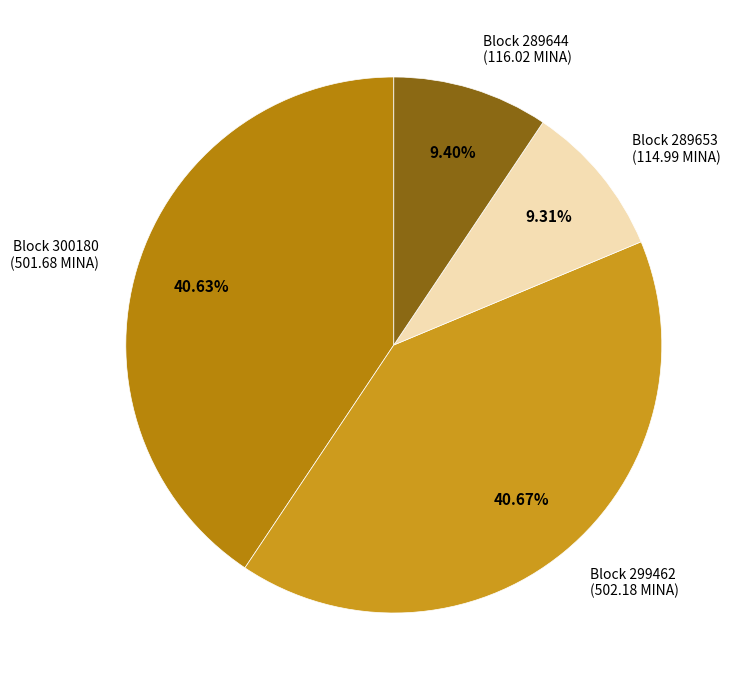

Does any single category account for the majority?

No